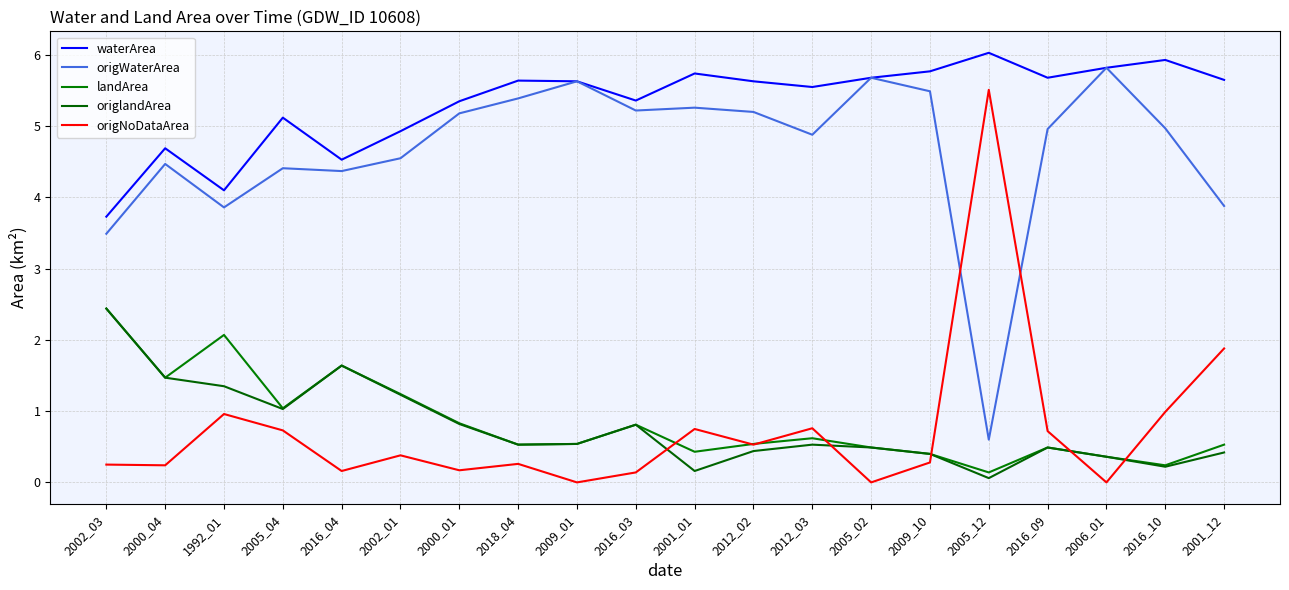

Read the landArea value at 2005_02.

0.5